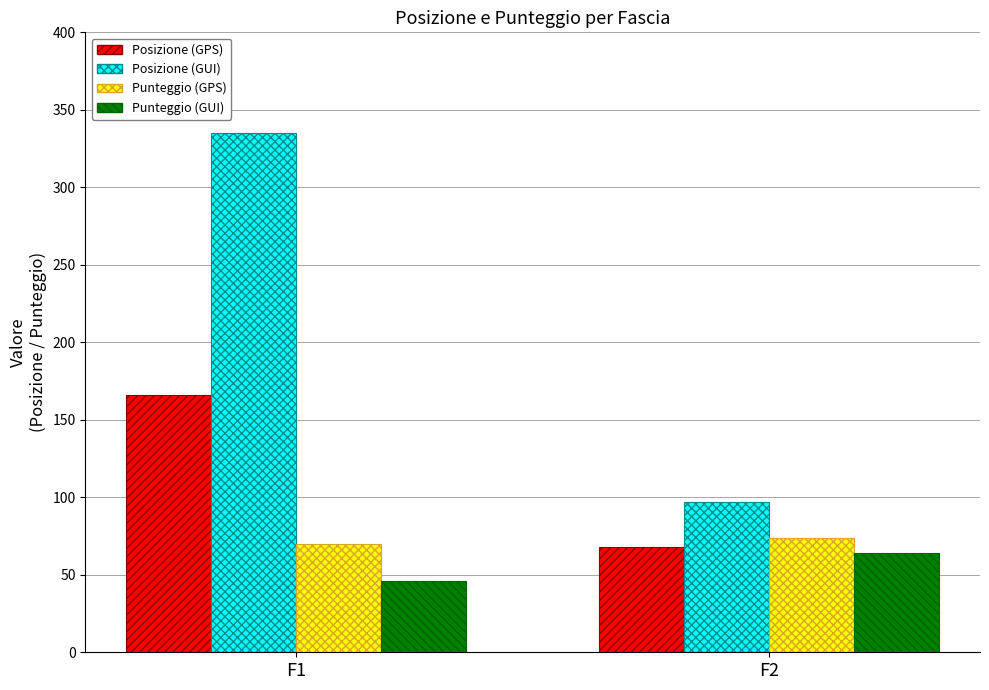

Does the chart contain stacked bars?

No